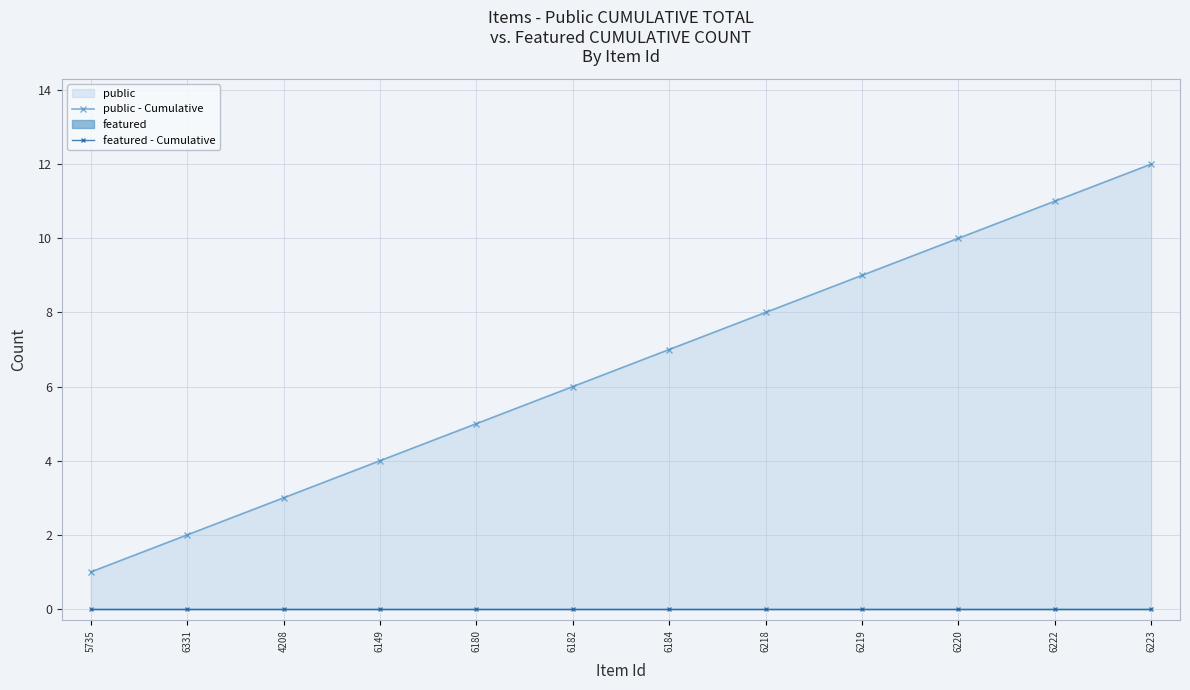

Between 6149 and 6223, which series saw the biggest shift?

public - Cumulative